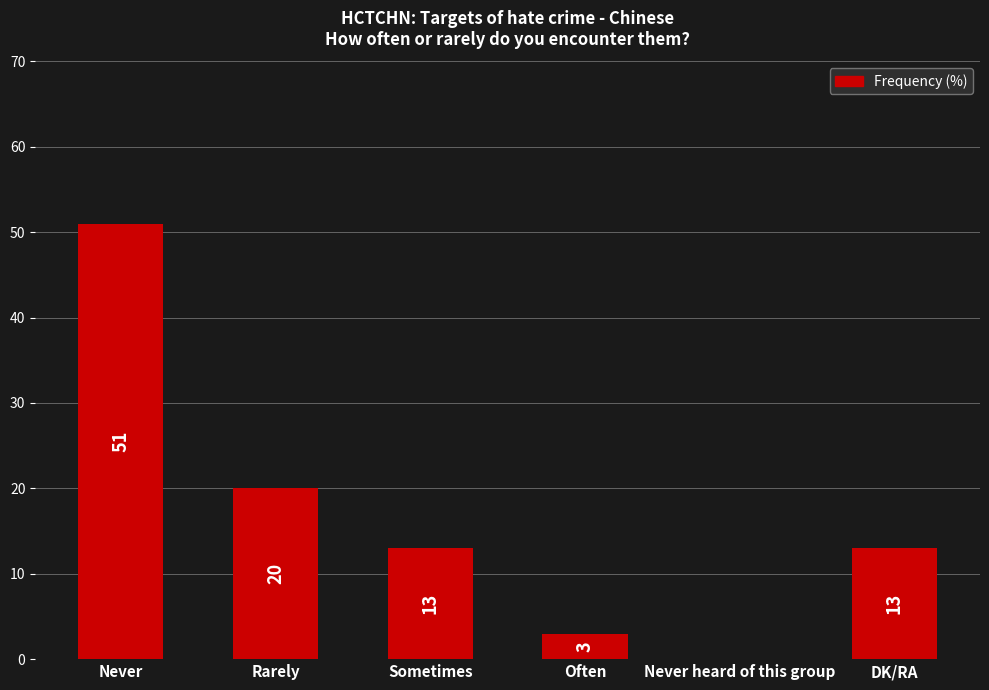

What is the sum of the values at Rarely and Often?

23